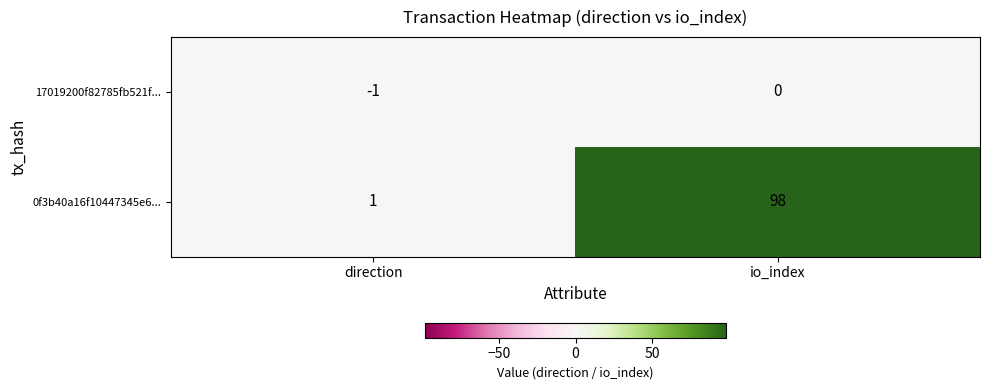

The value of 17019200f82785fb521f... at direction is -1. True or false?

True